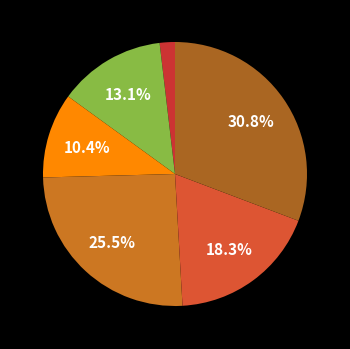

How many slices are in this pie chart?

6